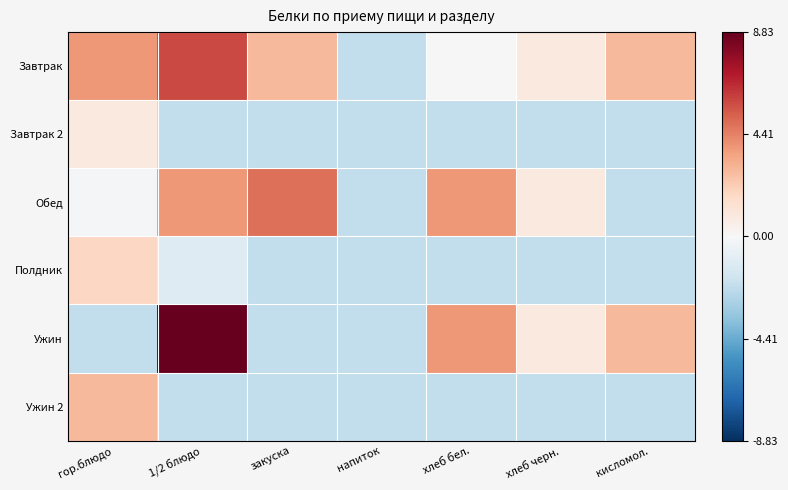

How many distinct data groups are displayed?

6